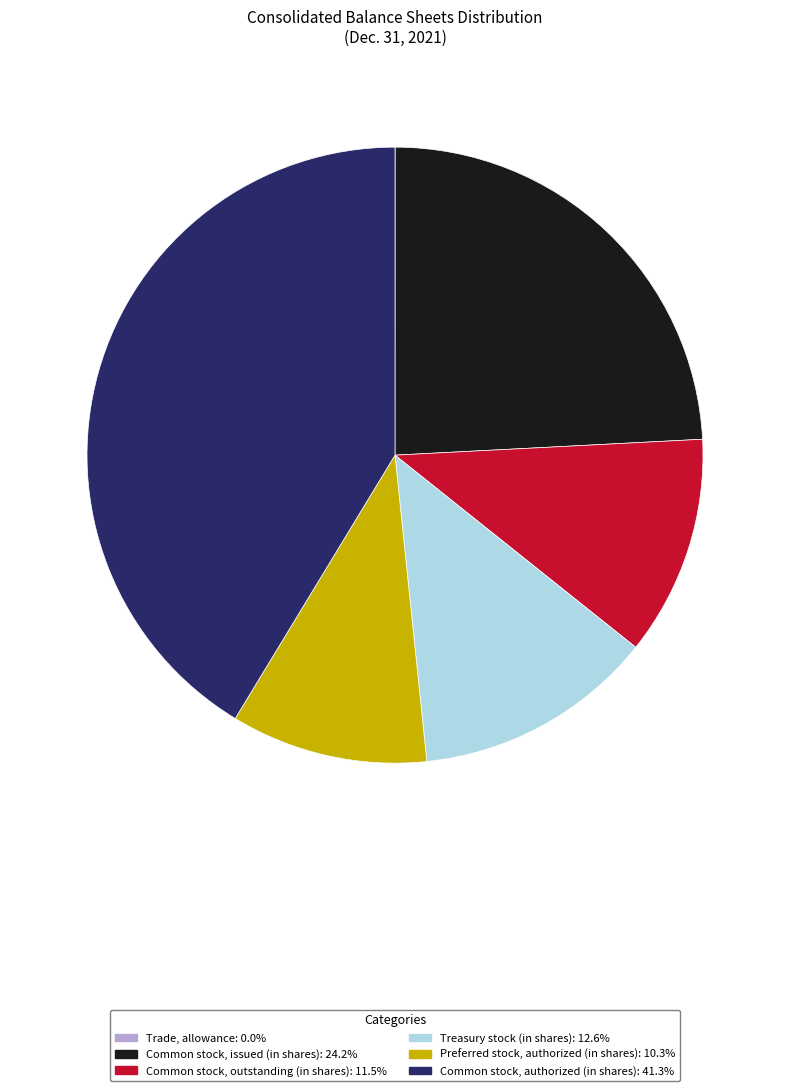

Does any single category account for the majority?

No